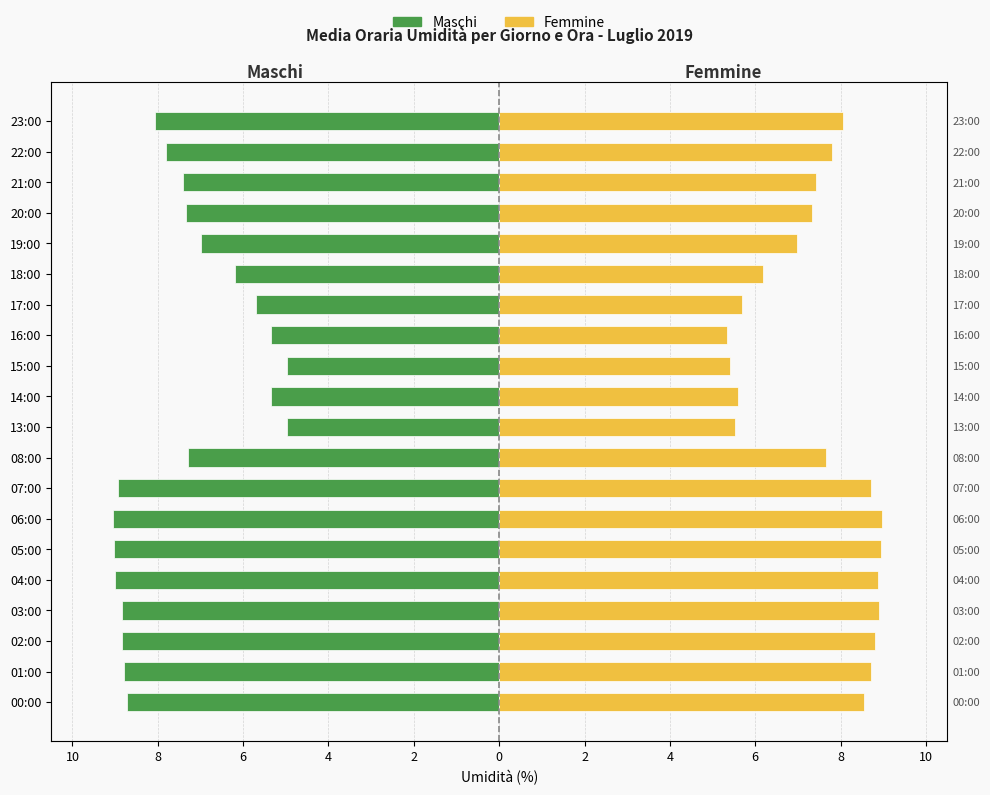

What is the maximum value for Femmine?

9.0